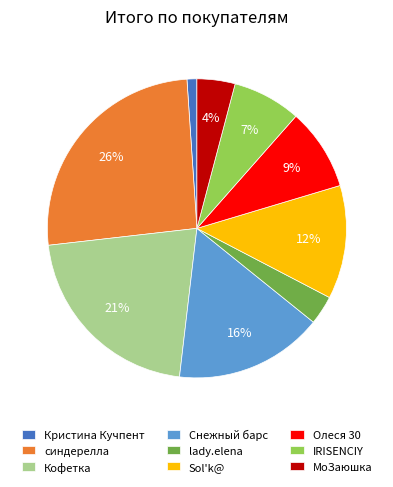

True or false: Снежный барс accounts for 16% of the total.

True